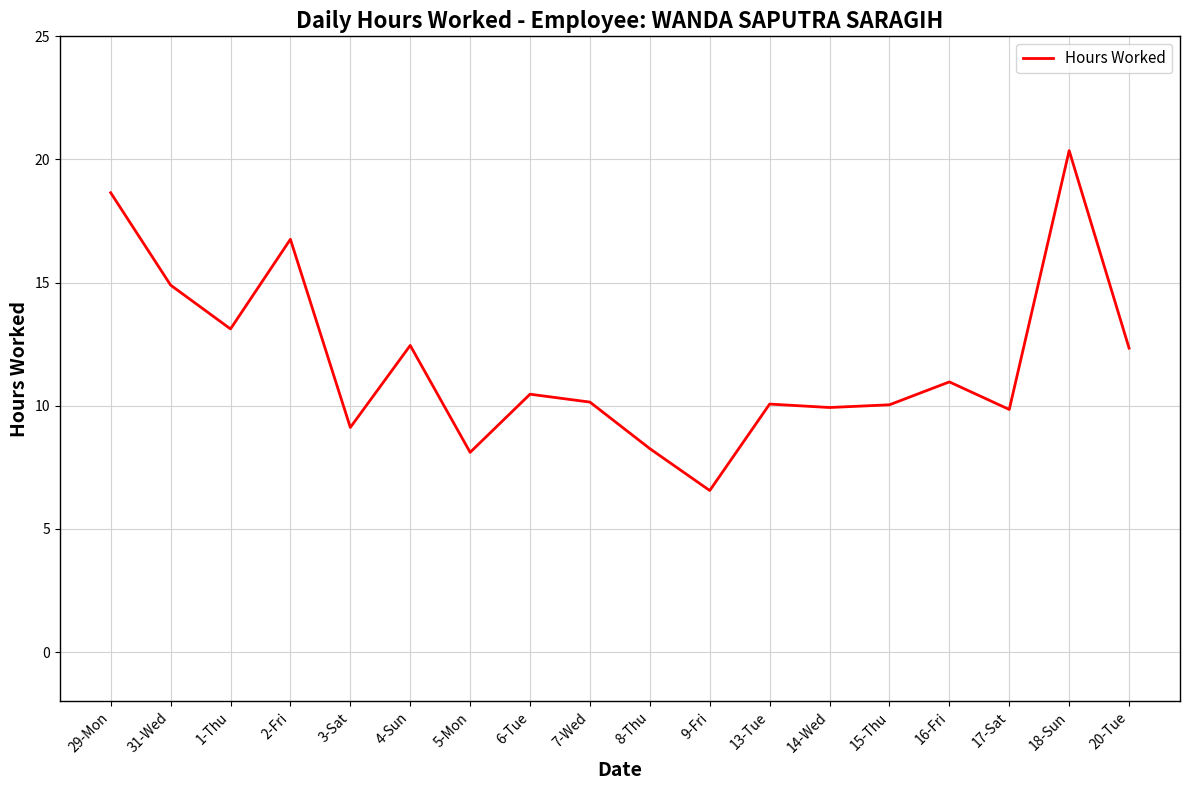

Is it true that the value at 14-Wed is 9.9?

True